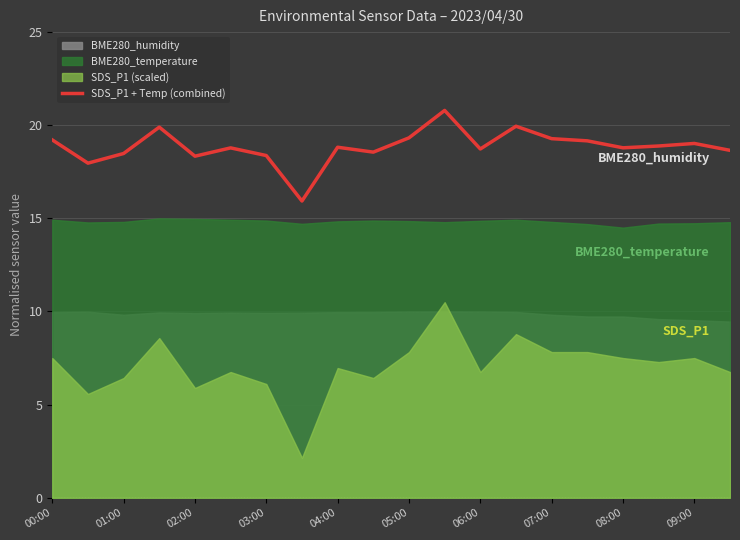

What is the maximum value for SDS_P1 + Temp (combined)?

20.8